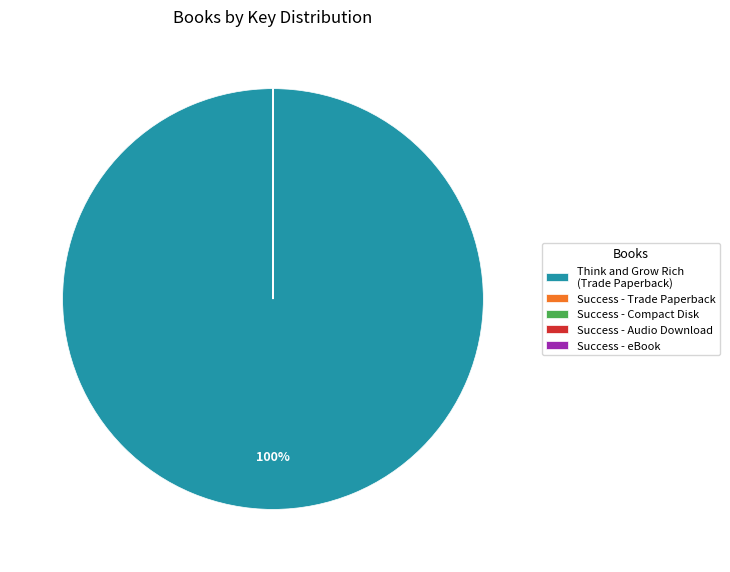

Which category accounts for the majority?

Think and Grow Rich (Trade Paperback)